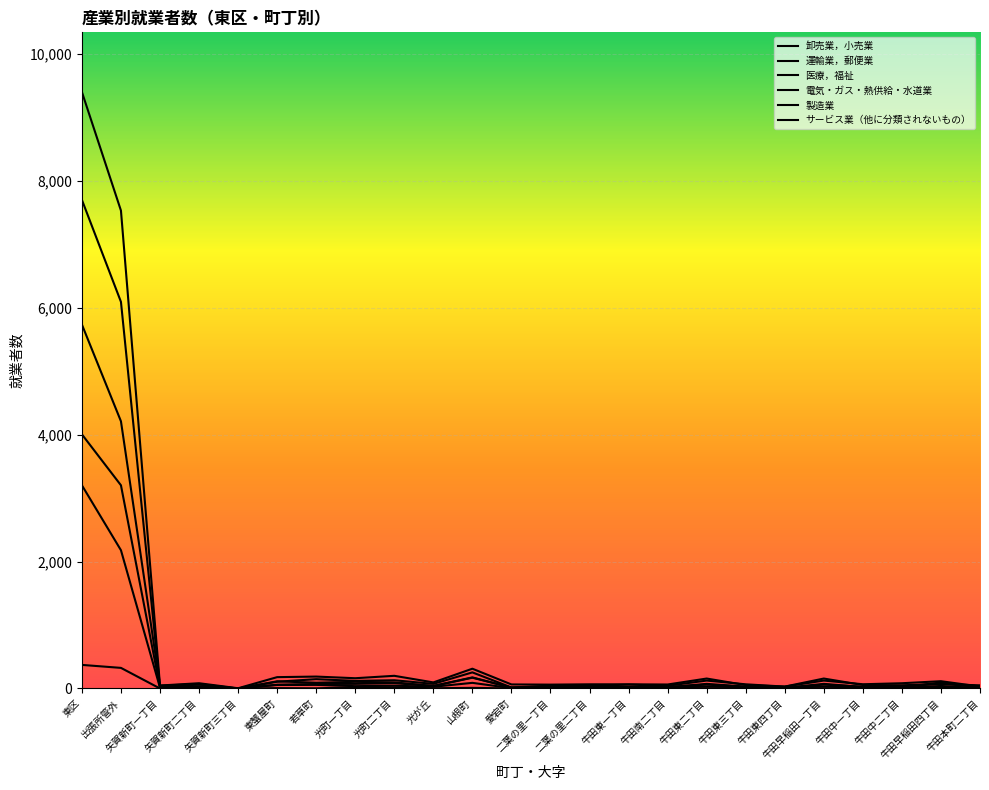

Which series has the largest range (max minus min)?

卸売業，小売業